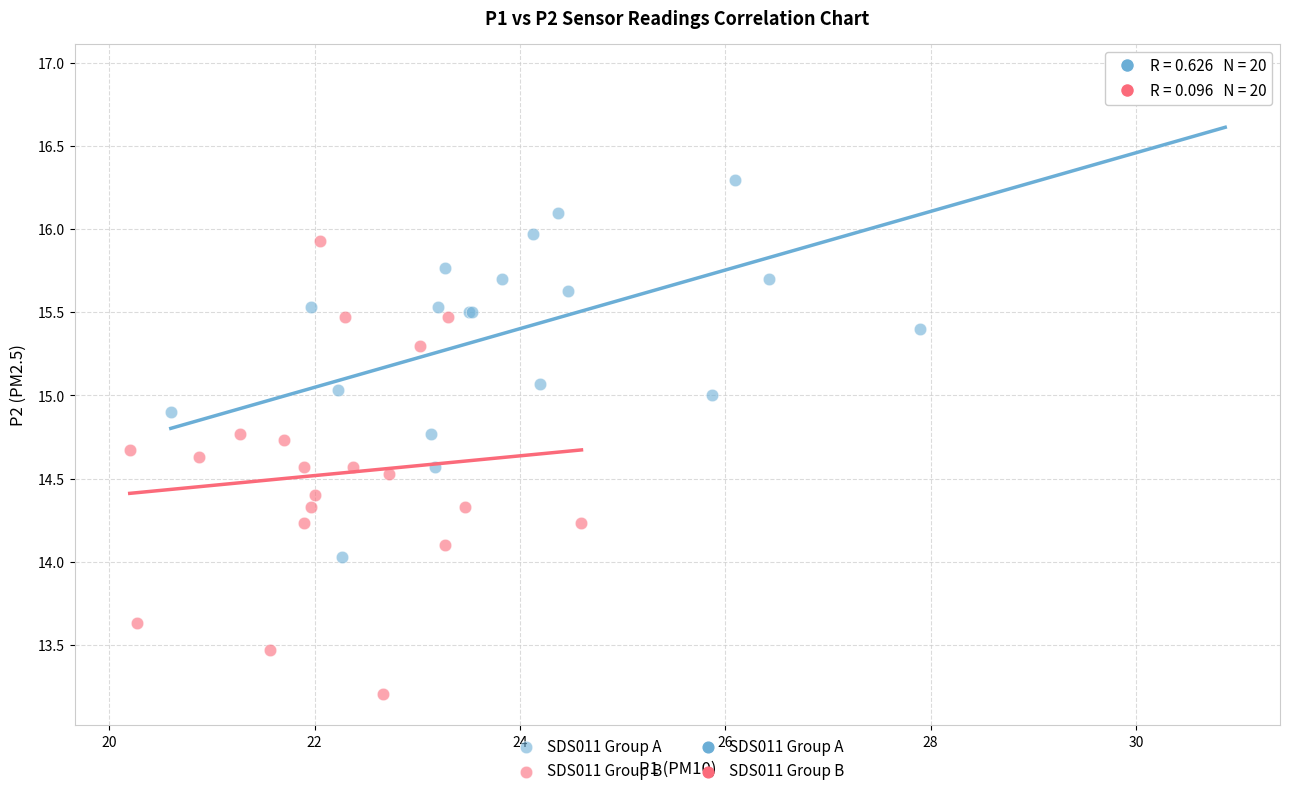

Which series has the widest spread of Y values?

SDS011 Group A